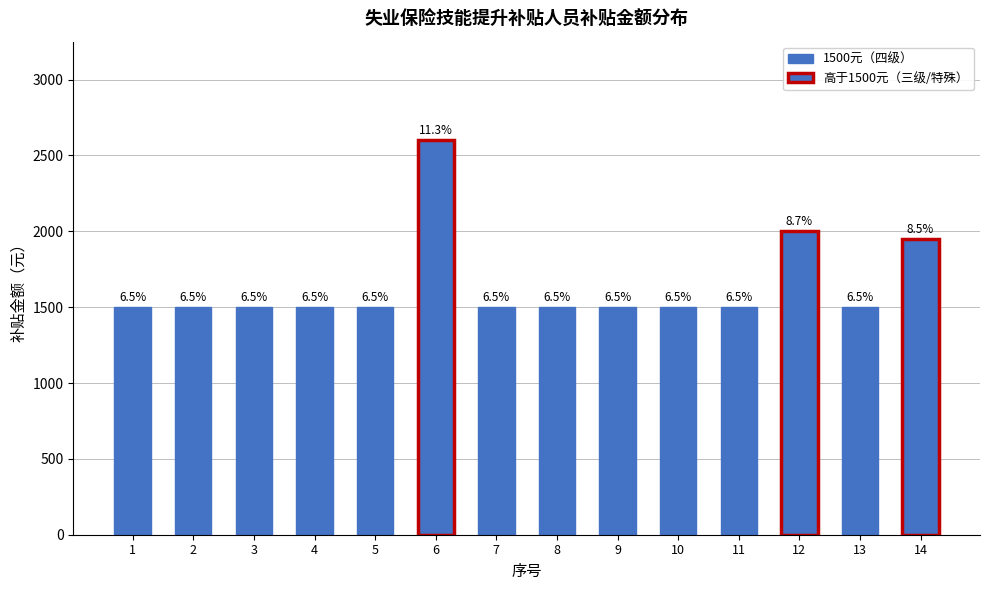

What is the sum of all values?

23050